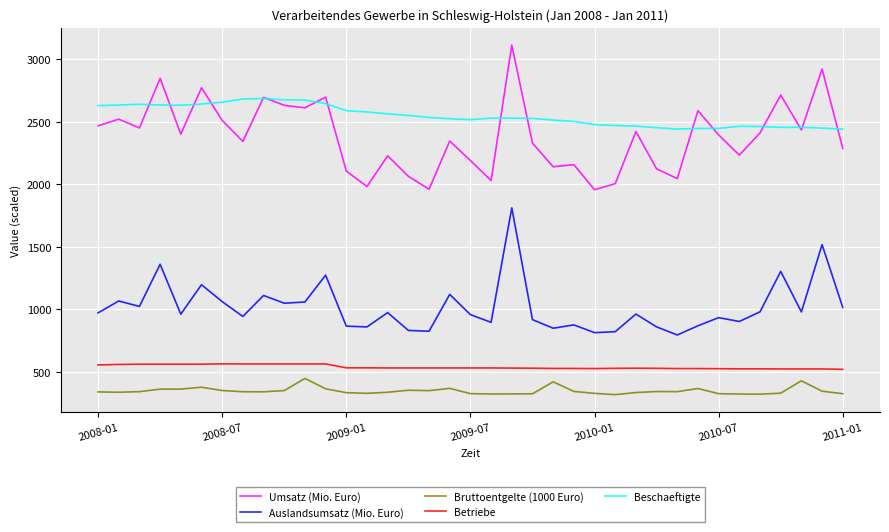

Which series has the largest total across all categories?

Beschaeftigte